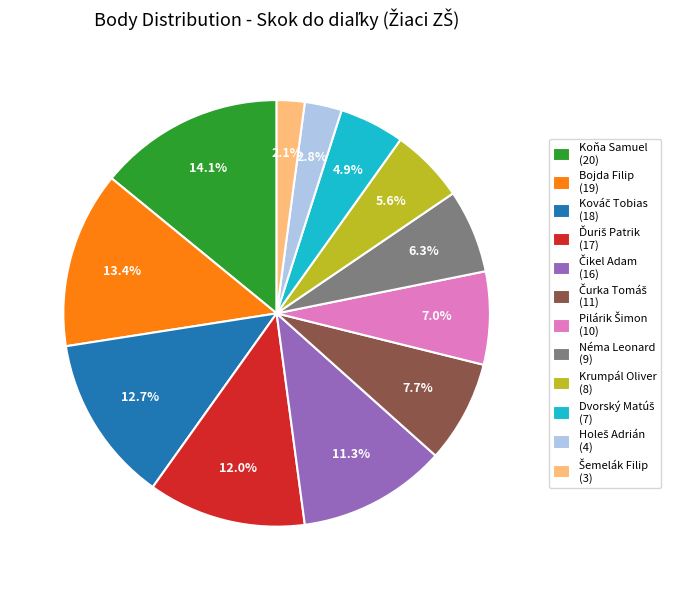

To the nearest percent, what is the difference between the largest and smallest slice percentages?

12%